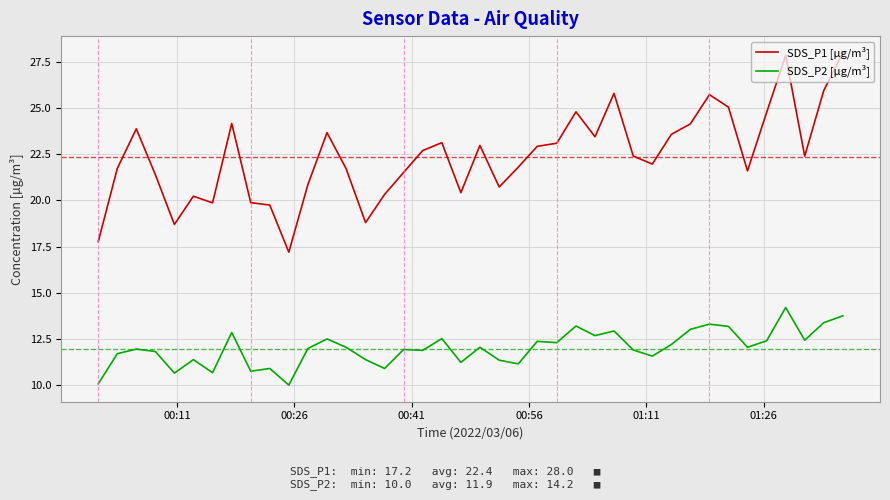

True or false: SDS_P2 [µg/m³] and SDS_P1 [µg/m³] intersect in this chart.

False